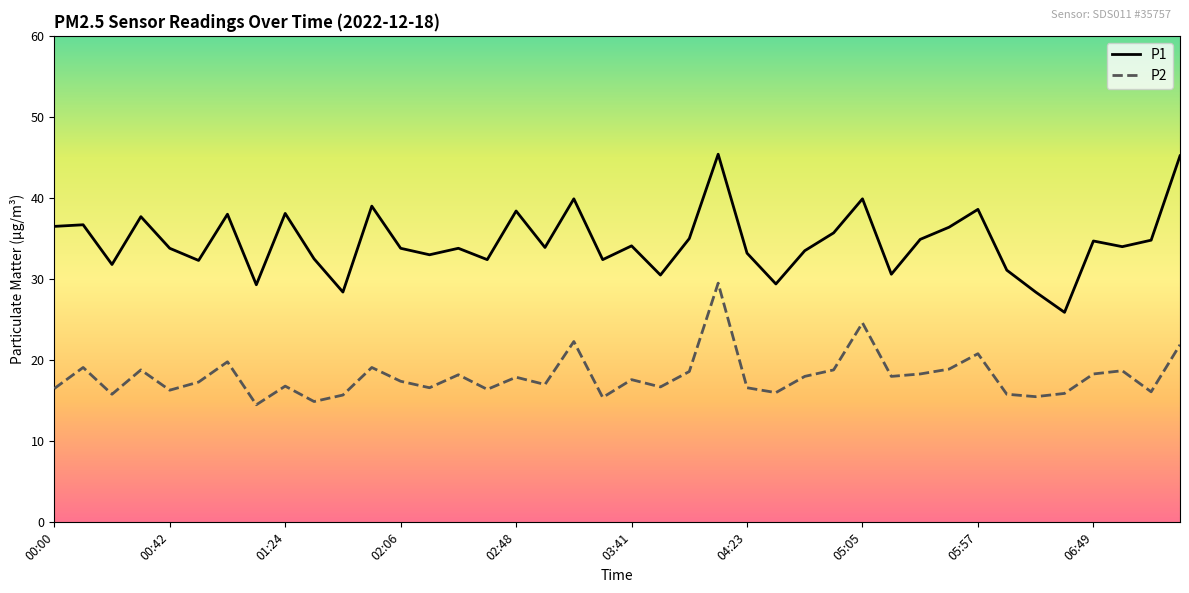

List the series in order of their overall mean, lowest first.

P2, P1